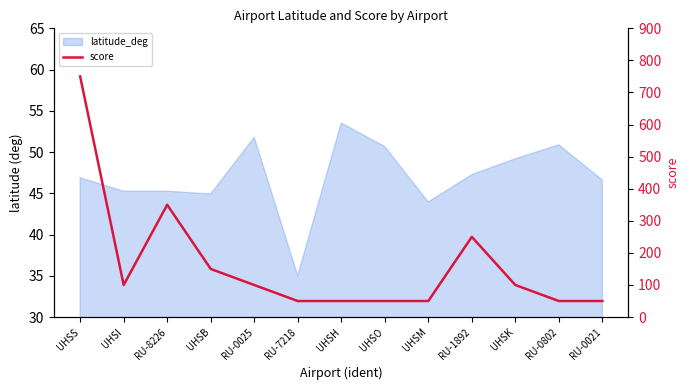

The chart shows a value of 165 at RU-0025. True or false?

False